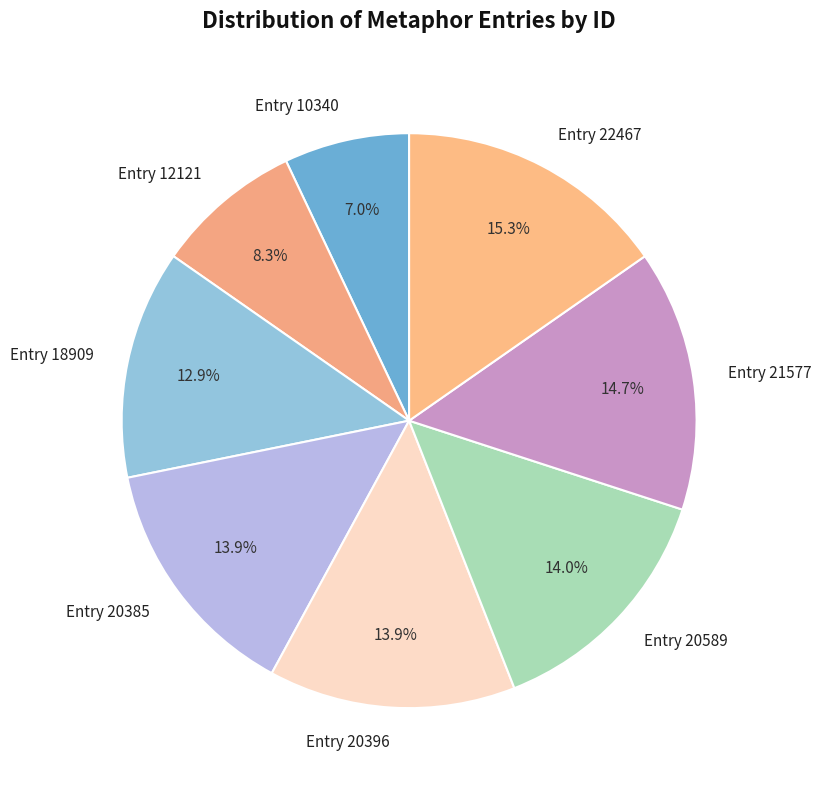

Between Entry 20385 and Entry 21577, which is larger?

Entry 21577